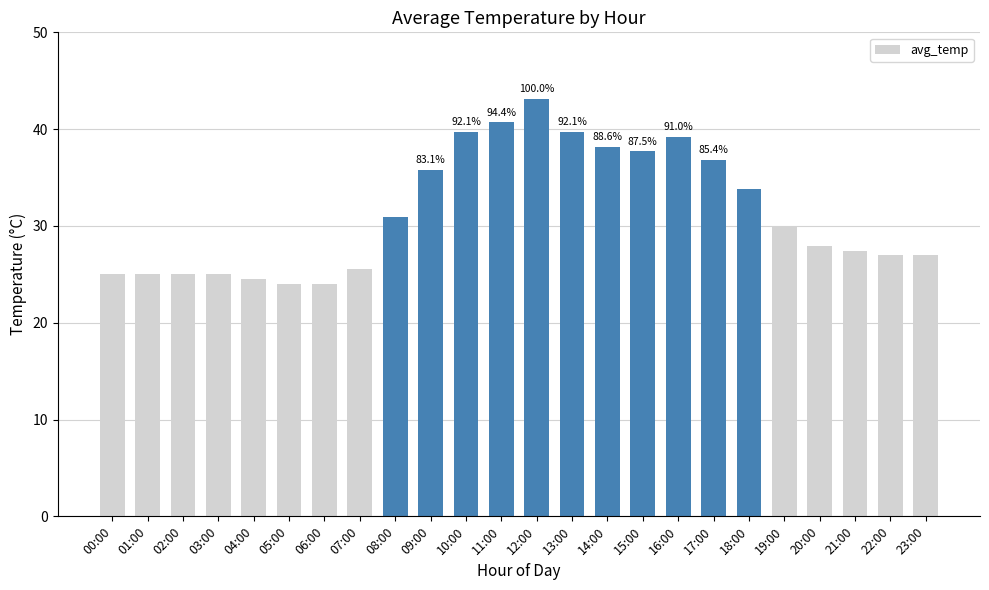

How many series are shown in this chart?

1